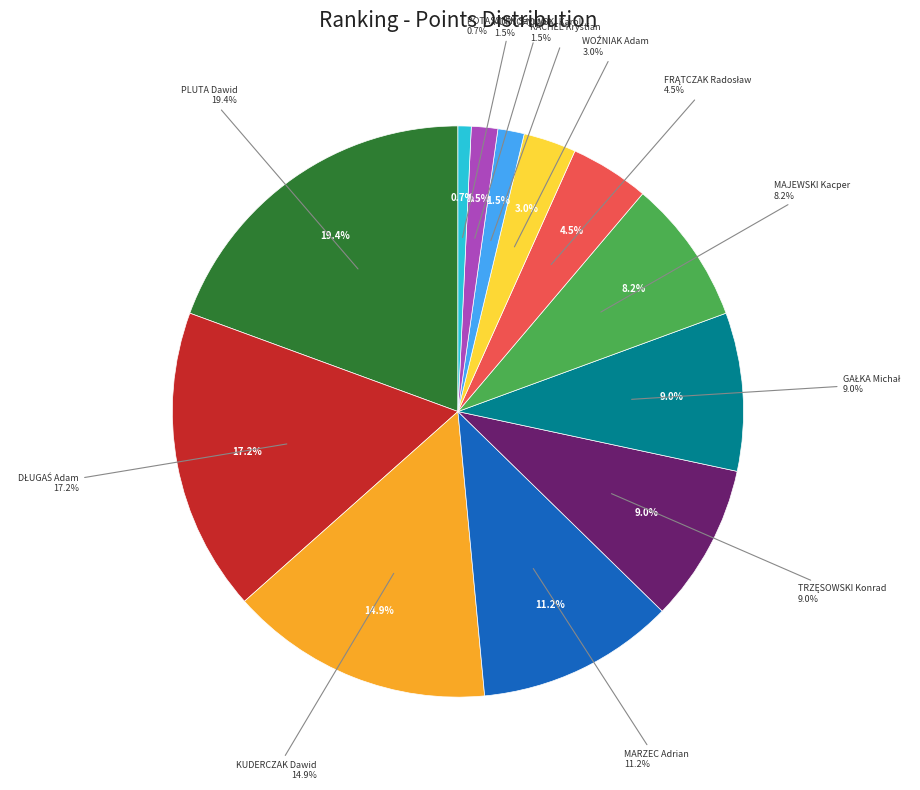

How many slices are in this pie chart?

12